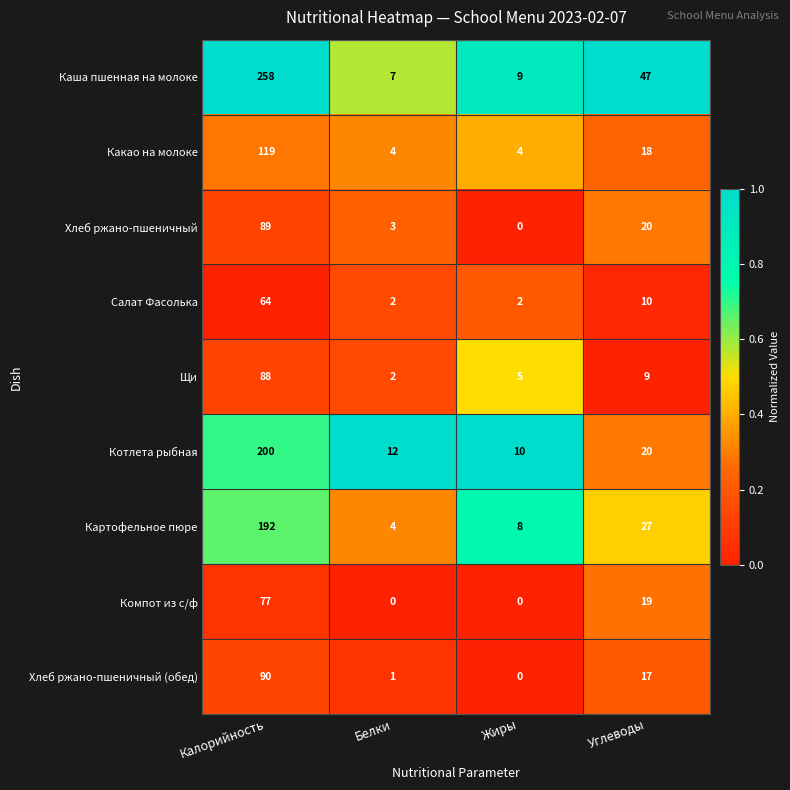

What is the average value of the Какао на молоке series?

36